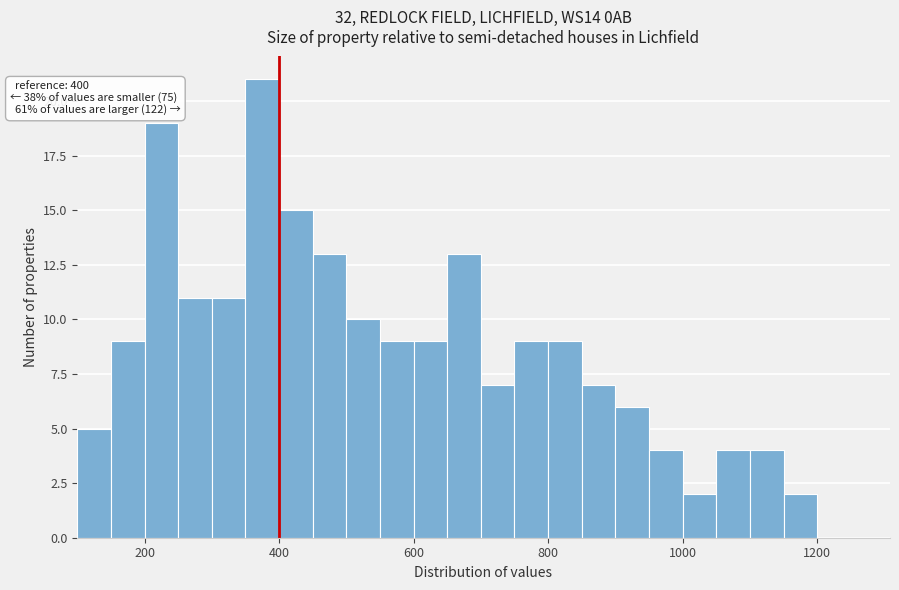

Read against the x-axis, roughly where is the centre of the tallest bar?

380